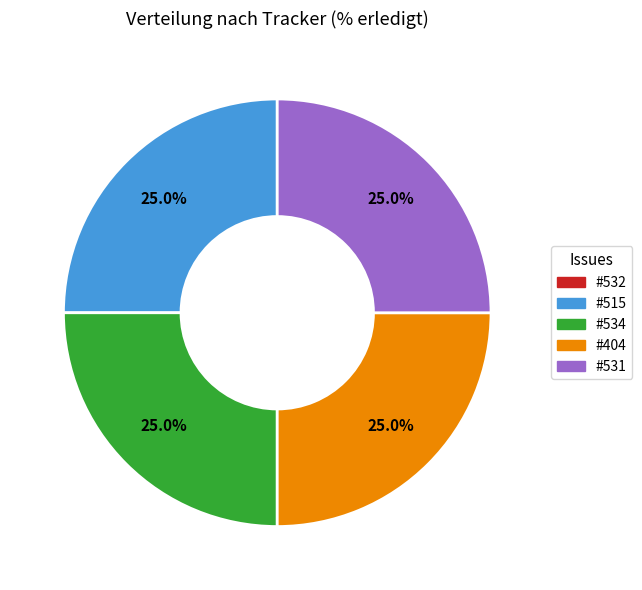

Does any single category account for the majority?

No